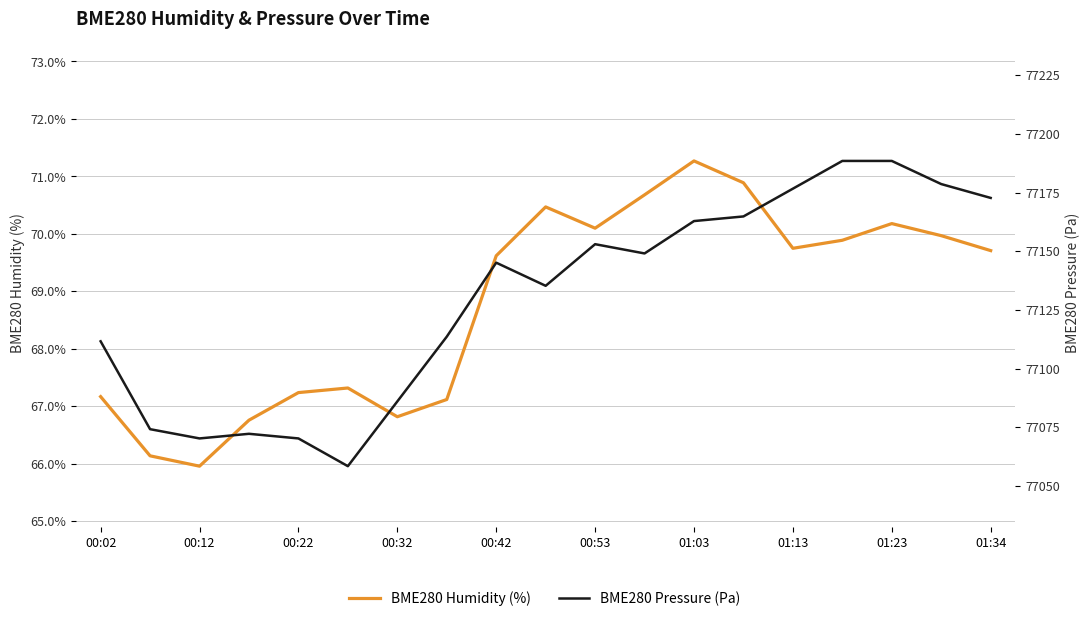

Rank the series by their maximum value, from highest to lowest.

BME280 Pressure (Pa), BME280 Humidity (%)